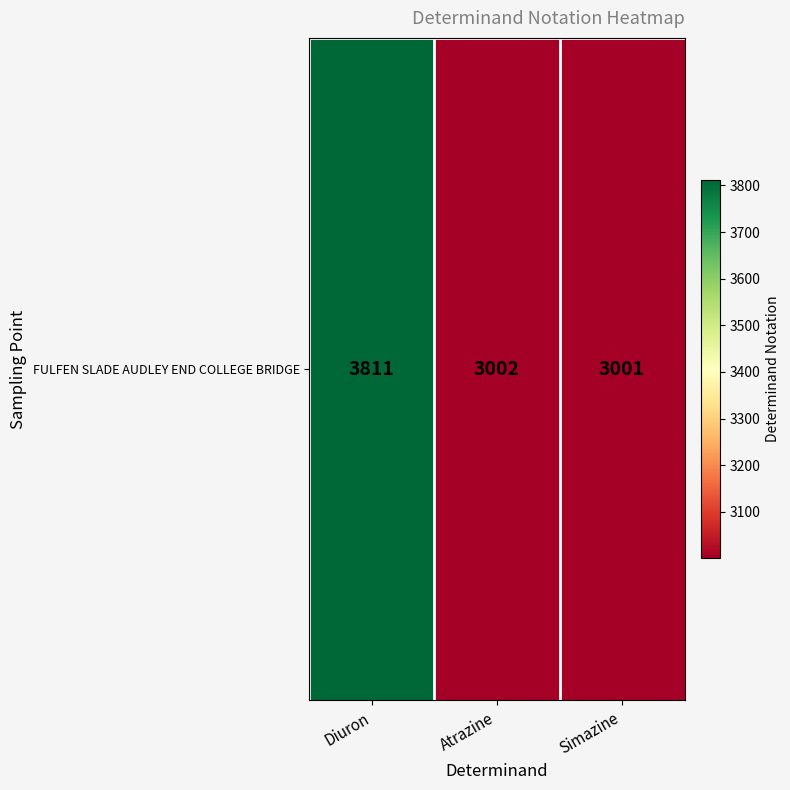

What is the sum of all values?

9814